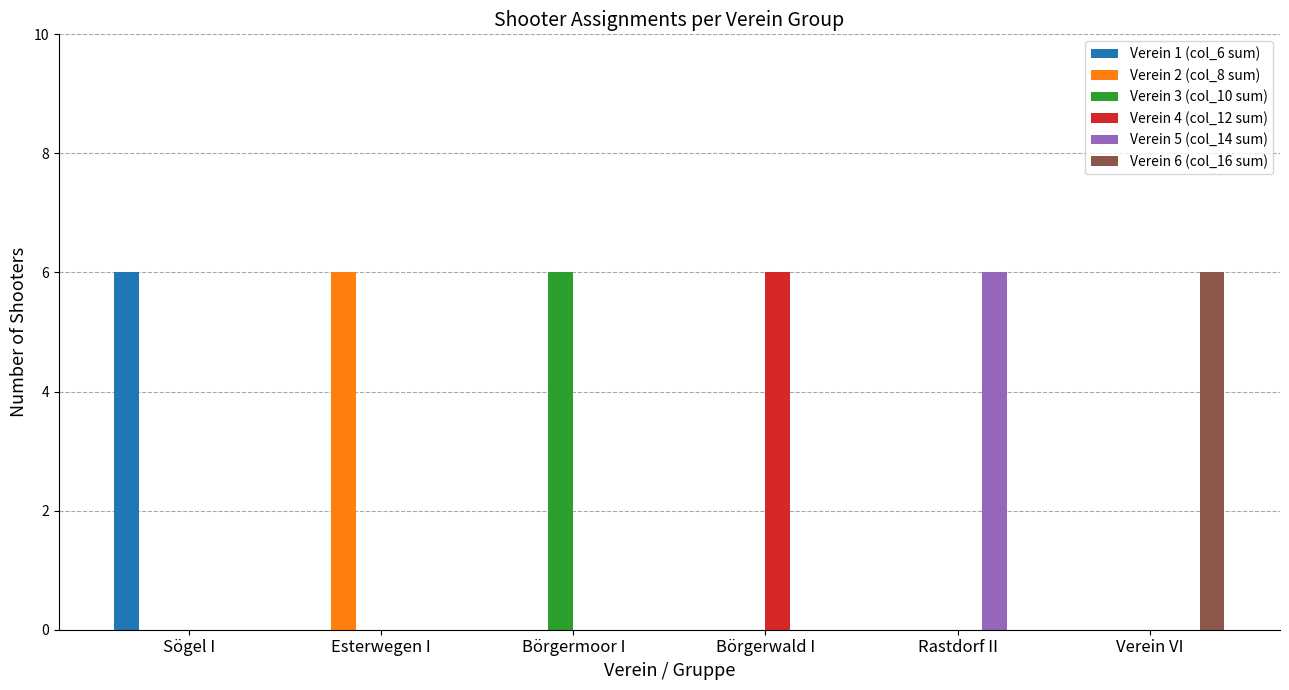

What is the greatest value displayed?

6